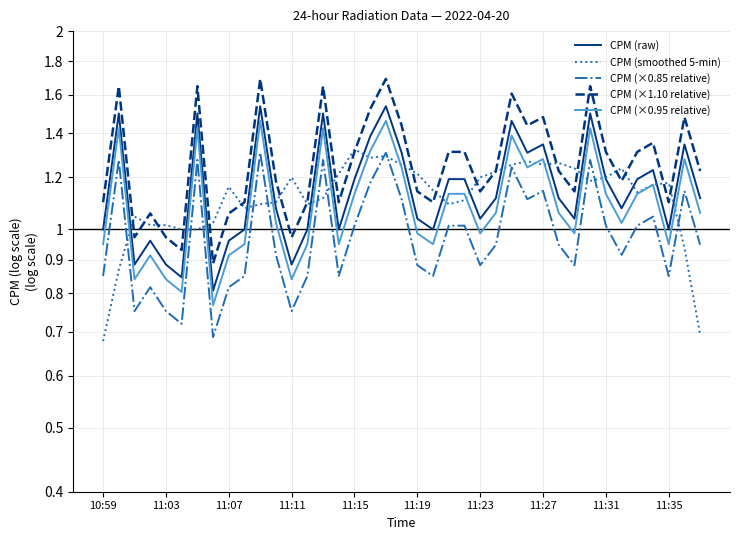

List the series in order of their peak value, highest first.

CPM (×1.10 relative), CPM (raw), CPM (×0.95 relative), CPM (smoothed 5-min), CPM (×0.85 relative)